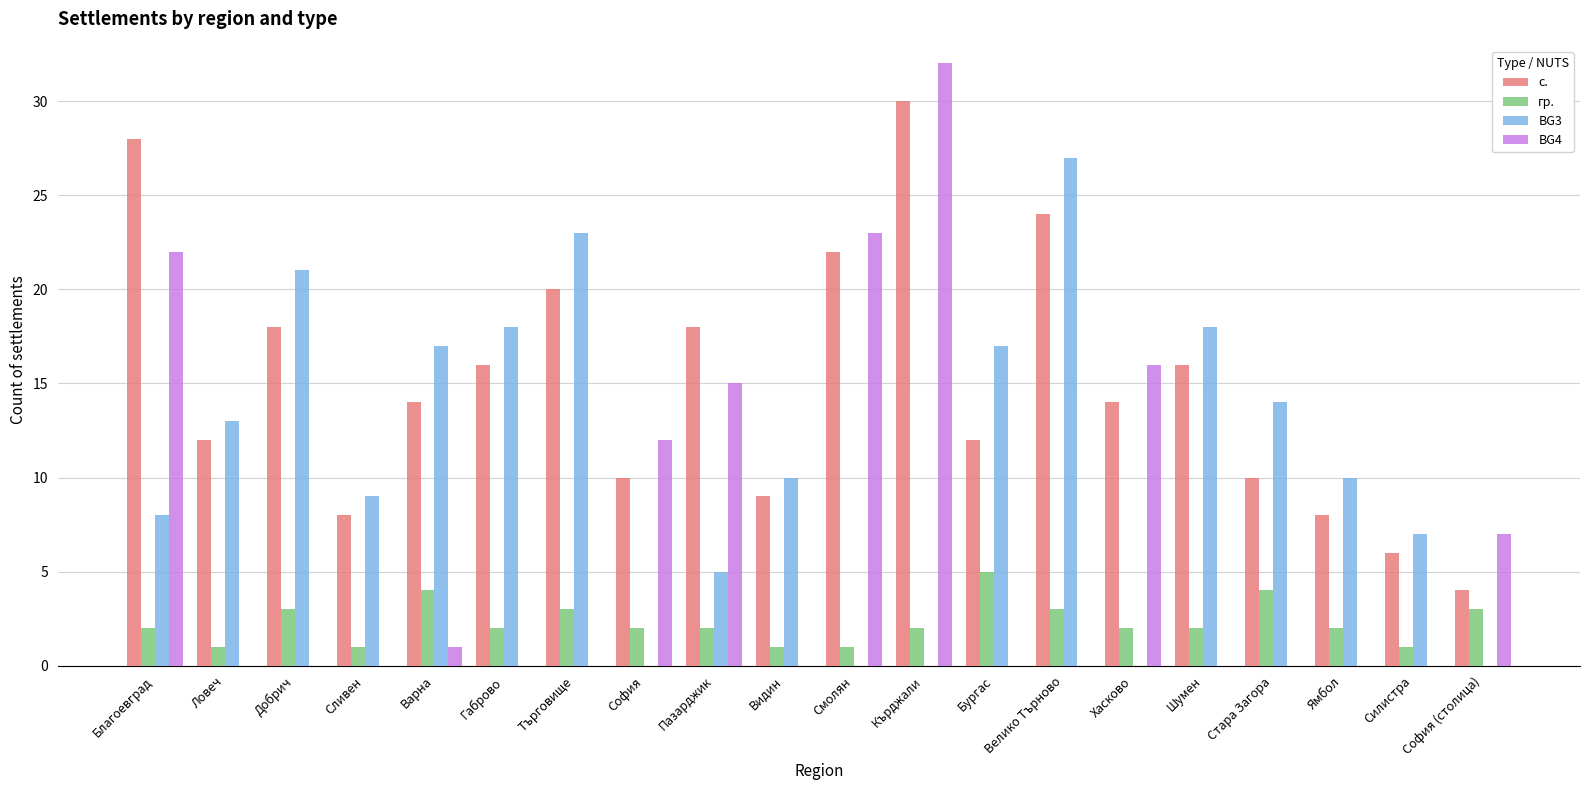

Reading left to right, list all the values displayed in this chart.

с.: Благоевград=28	Ловеч=12	Добрич=18	Сливен=8	Варна=14	Габрово=16	Търговище=20	София=10	Пазарджик=18	Видин=9	Смолян=22	Кърджали=30	Бургас=12	Велико Търново=24	Хасково=14	Шумен=16	Стара Загора=10	Ямбол=8	Силистра=6	София (столица)=4
гр.: Благоевград=2	Ловеч=1	Добрич=3	Сливен=1	Варна=4	Габрово=2	Търговище=3	София=2	Пазарджик=2	Видин=1	Смолян=1	Кърджали=2	Бургас=5	Велико Търново=3	Хасково=2	Шумен=2	Стара Загора=4	Ямбол=2	Силистра=1	София (столица)=3
BG3: Благоевград=8	Ловеч=13	Добрич=21	Сливен=9	Варна=17	Габрово=18	Търговище=23	София=0	Пазарджик=5	Видин=10	Смолян=0	Кърджали=0	Бургас=17	Велико Търново=27	Хасково=0	Шумен=18	Стара Загора=14	Ямбол=10	Силистра=7	София (столица)=0
BG4: Благоевград=22	Ловеч=0	Добрич=0	Сливен=0	Варна=1	Габрово=0	Търговище=0	София=12	Пазарджик=15	Видин=0	Смолян=23	Кърджали=32	Бургас=0	Велико Търново=0	Хасково=16	Шумен=0	Стара Загора=0	Ямбол=0	Силистра=0	София (столица)=7